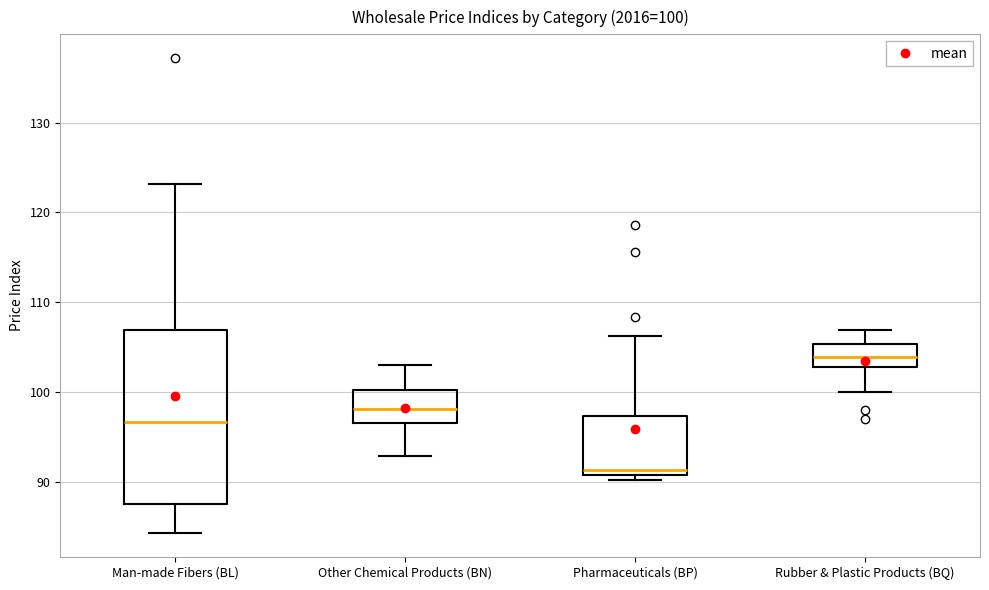

Comparing the boxes themselves (not the whiskers), which one is the tallest?

Man-made Fibers (BL)